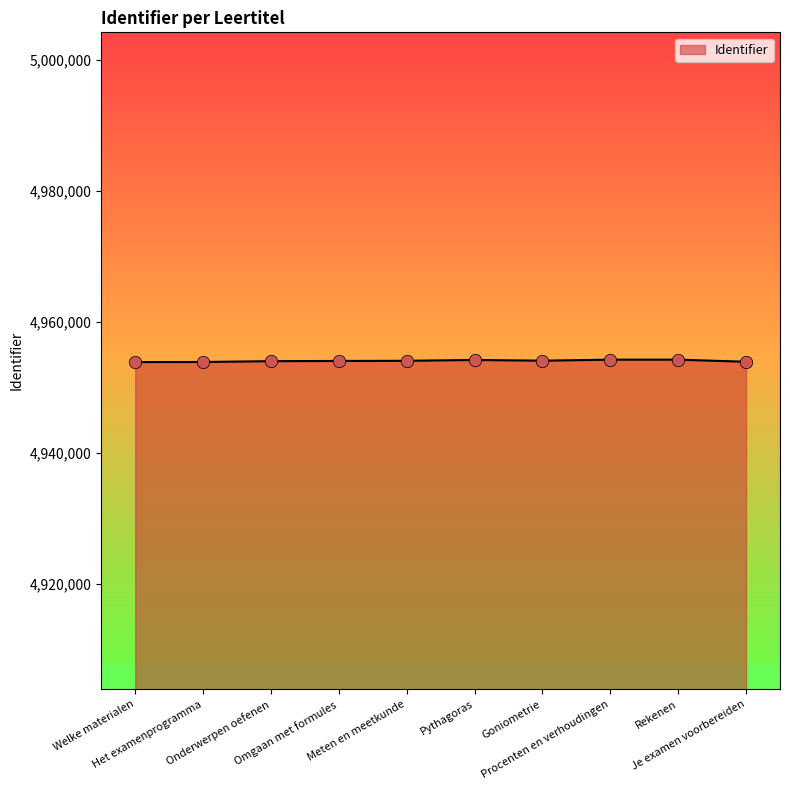

What is the maximum value shown in the chart?

4954223